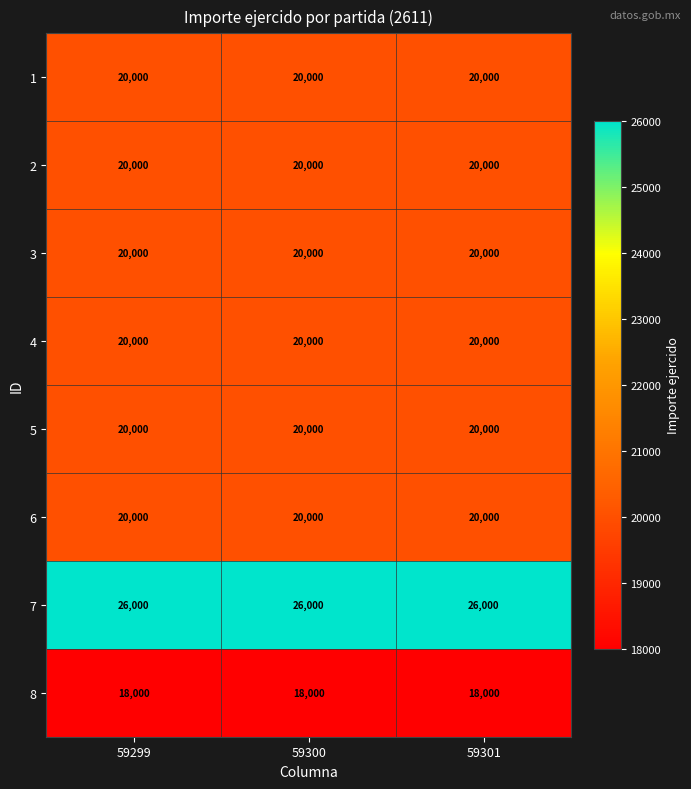

What is the smallest value displayed?

18000